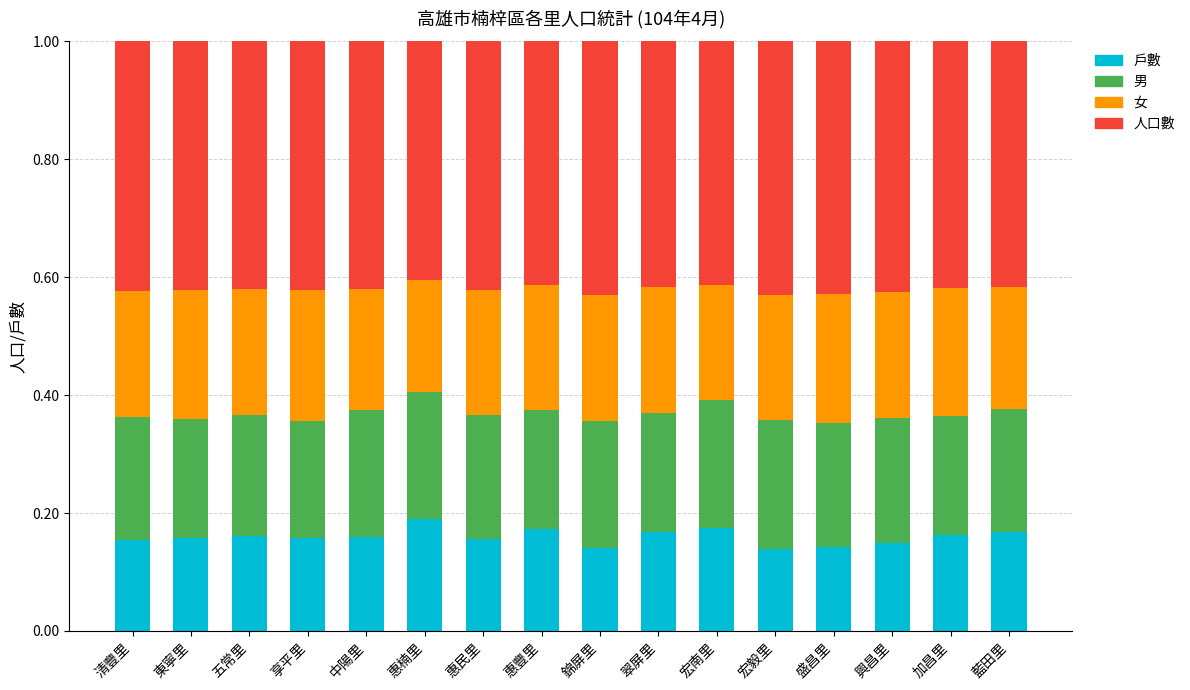

What is the sum of the 戶數 values at 宏南里 and 五常里?

0.3